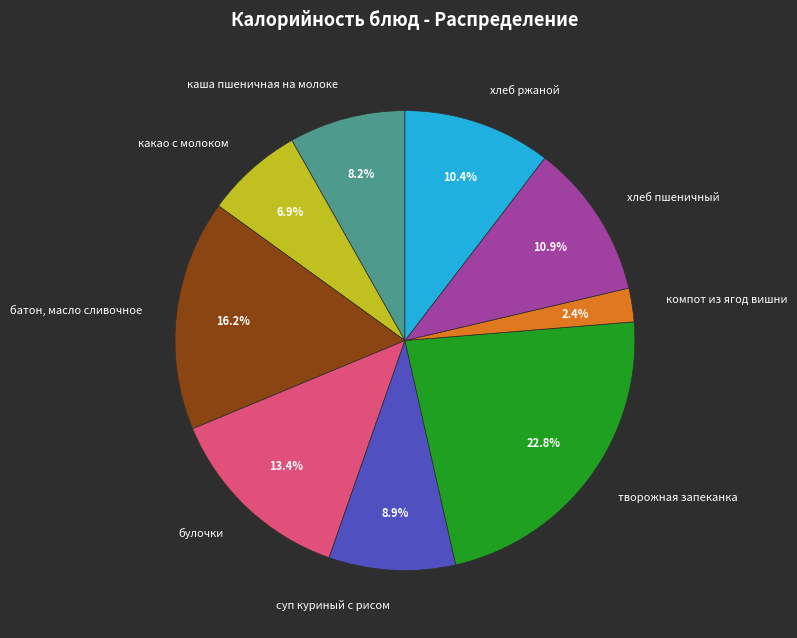

The хлеб пшеничный slice represents 23% of the pie. True or false?

False